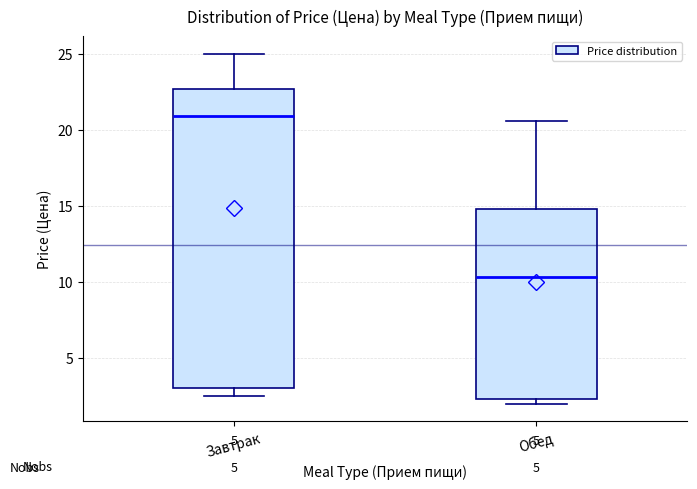

Reading left to right, read every box against the y-axis: the position of its median line, the range the box covers, and the ends of its whiskers. The values are not printed on the chart, so give them approximately, as read against the axis.

Завтрак: median 21.0, box 3.0 to 22.5, whiskers 2.5 to 25.0
Обед: median 10.5, box 2.5 to 15.0, whiskers 2.0 to 20.5